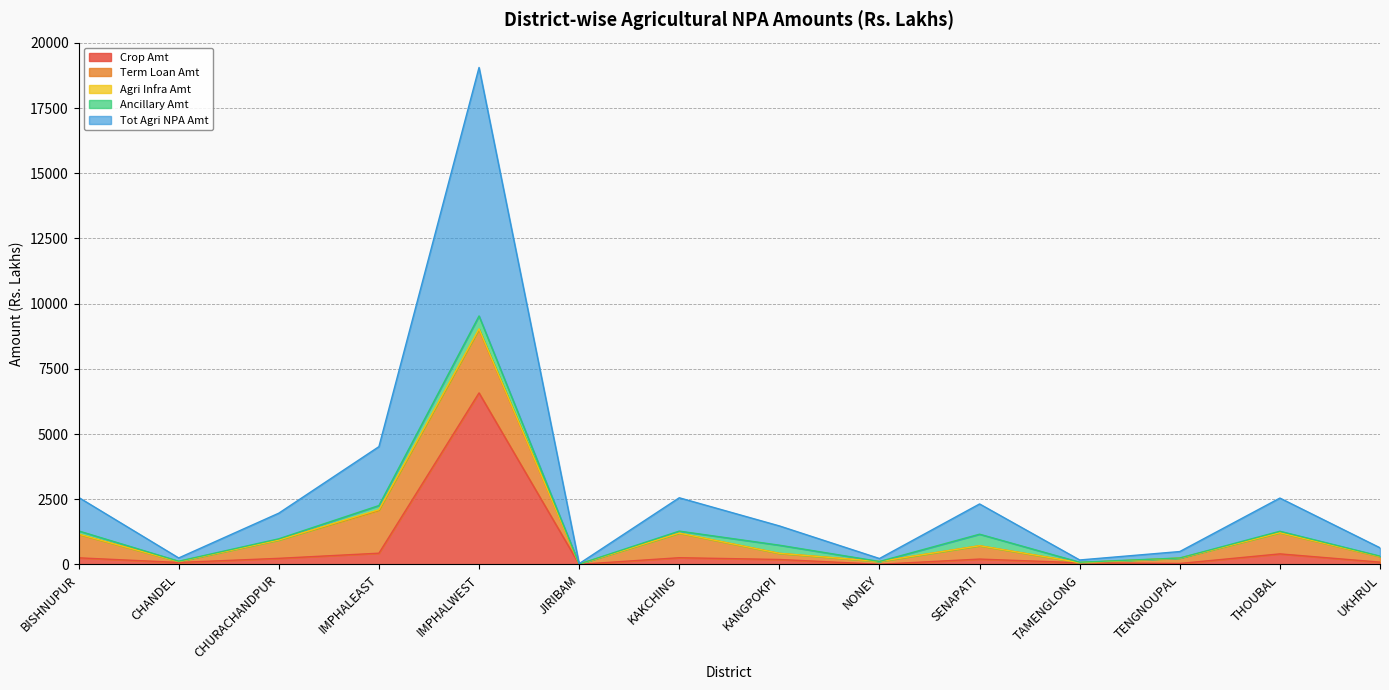

True or false: Ancillary Amt and Tot Agri NPA Amt intersect in this chart.

False